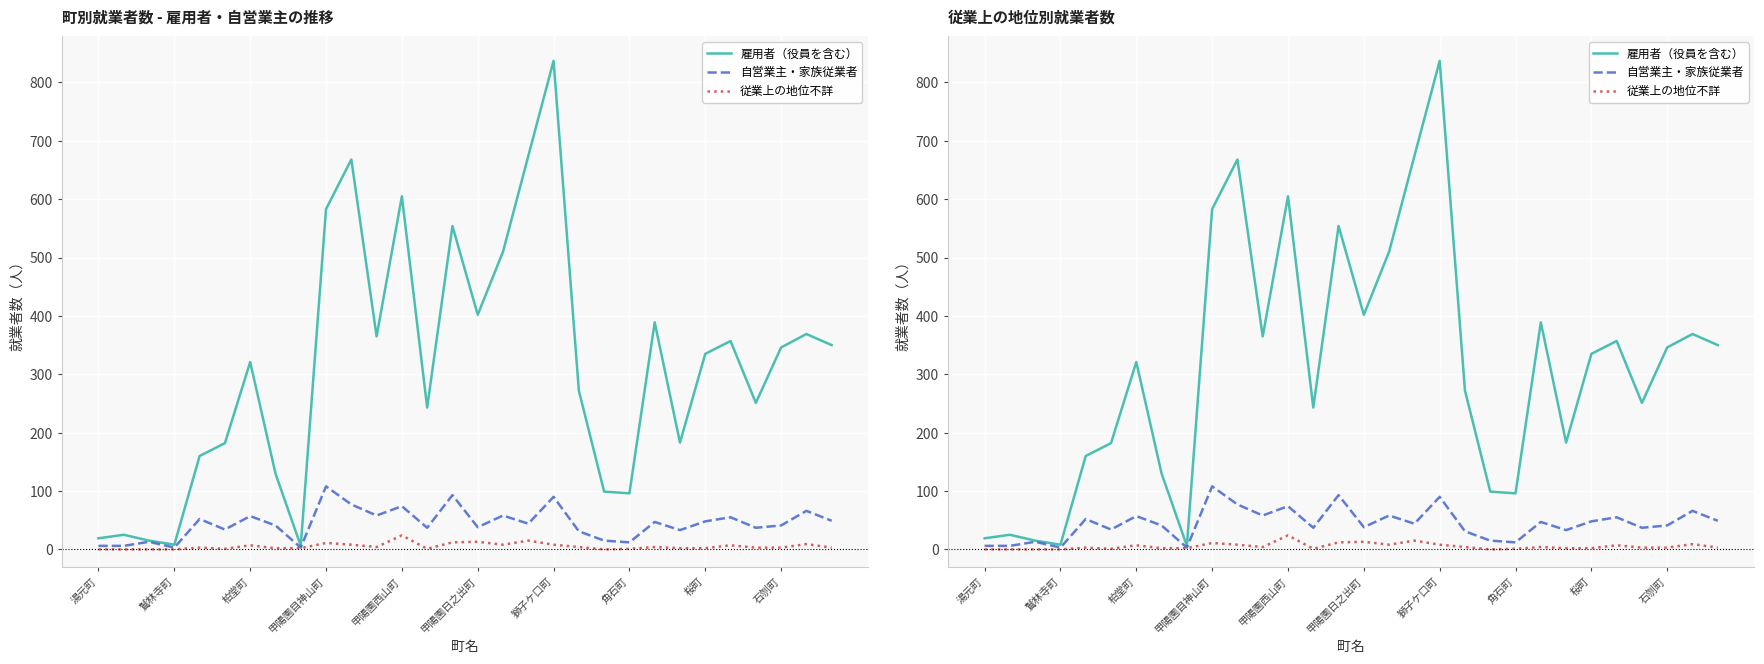

Reading left to right, extract all data points from this chart.

雇用者（役員を含む）: 19	25	15	8	160	182	321	130	6	583	668	365	605	243	554	402	510	674	837	272	99	96	389	183	335	357	251	346	369	350
自営業主・家族従業者: 6	6	13	3	52	34	57	41	3	108	77	58	74	37	93	38	58	44	90	31	15	12	47	33	48	55	37	41	66	49
従業上の地位不詳: 0	0	0	0	3	1	7	2	2	11	8	4	24	1	12	13	8	15	8	4	0	1	4	2	2	7	3	3	9	3